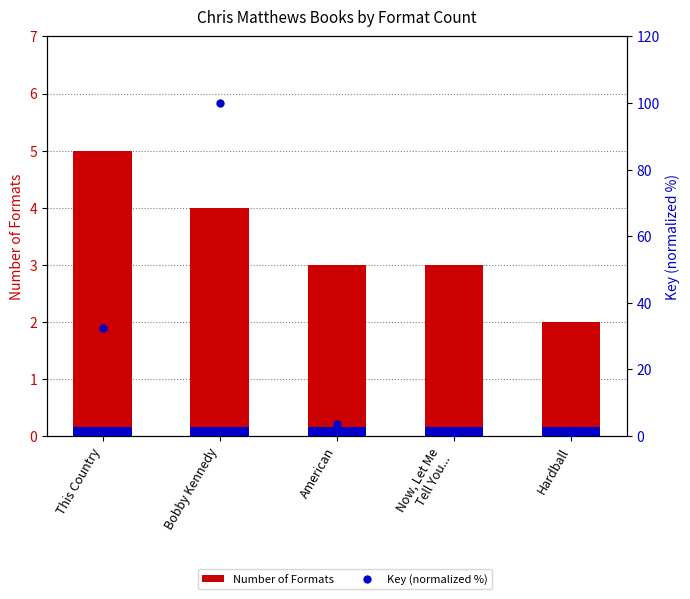

What are all the series names shown in the legend?

Number of Formats, Key (normalized %)